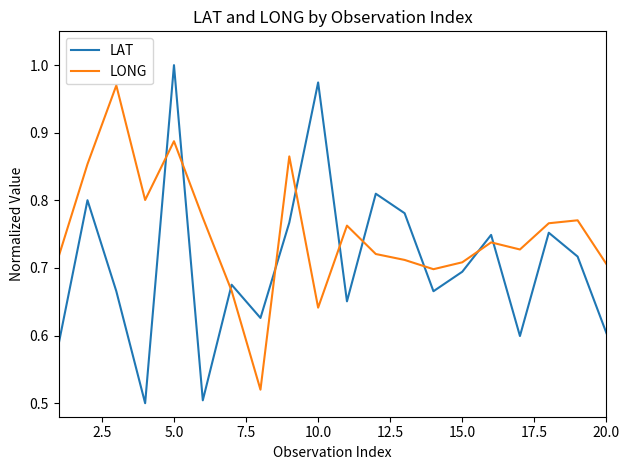

True or false: LONG and LAT intersect in this chart.

True